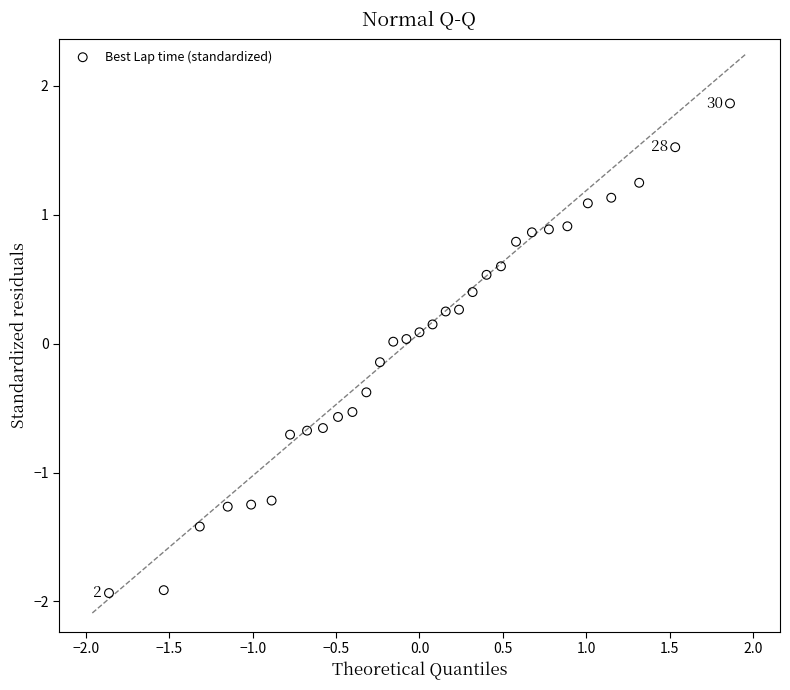

What is the range of X values (max minus min)?

3.7